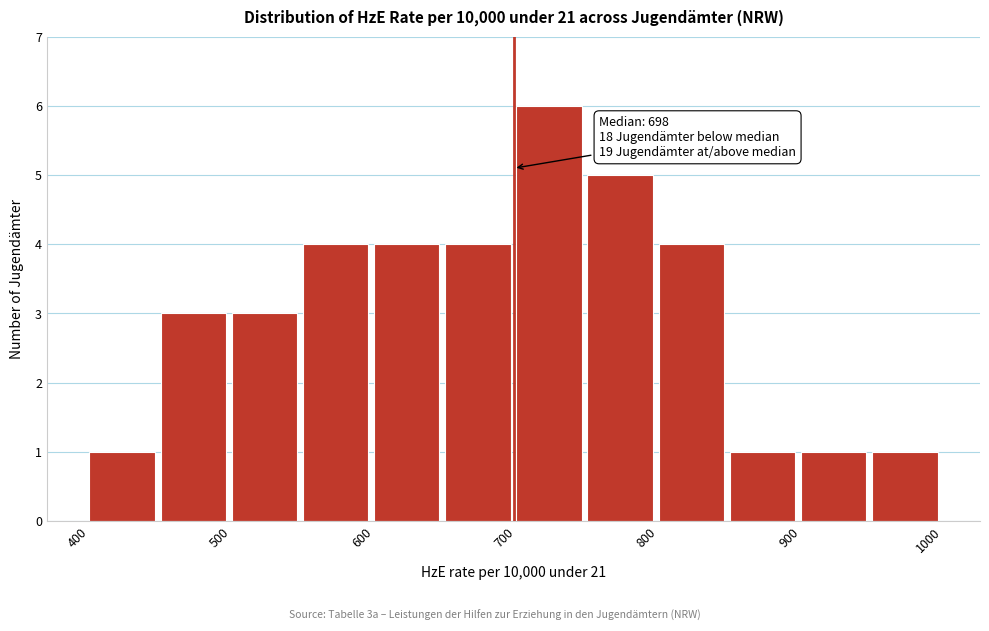

Which range on the x-axis has the tallest bar?

700 to 750